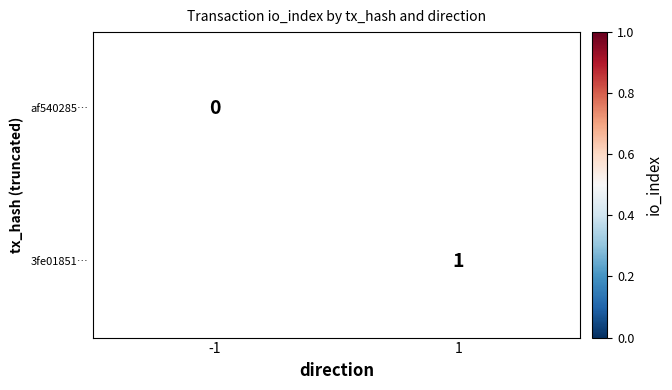

Is it true that 3fe01851… equals 0 at 1?

False